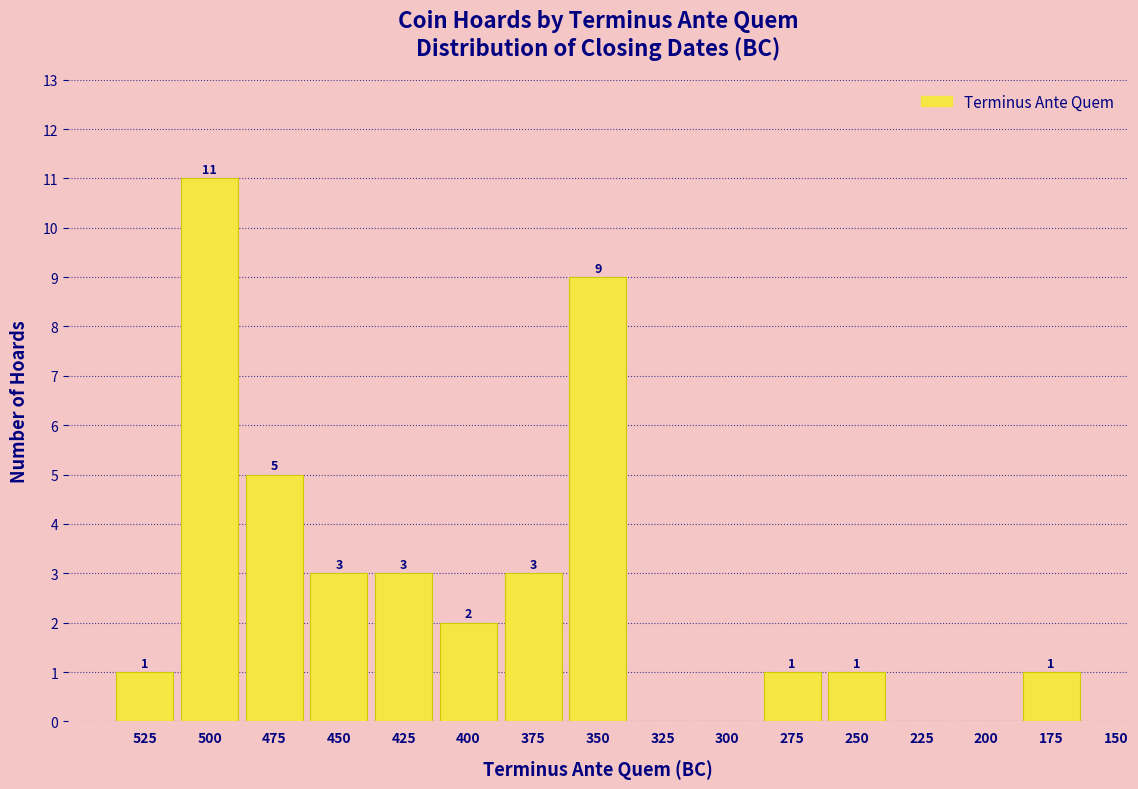

Reading left to right, extract all data points from this chart.

525=1	500=11	475=5	450=3	425=3	400=2	375=3	350=9	325=0	300=0	275=1	250=1	225=0	200=0	175=1